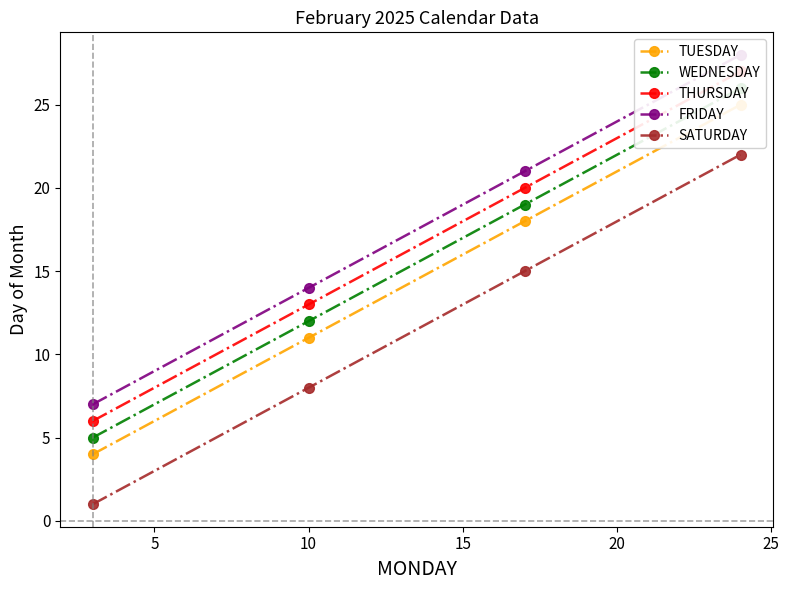

What is the maximum value shown in the chart?

28